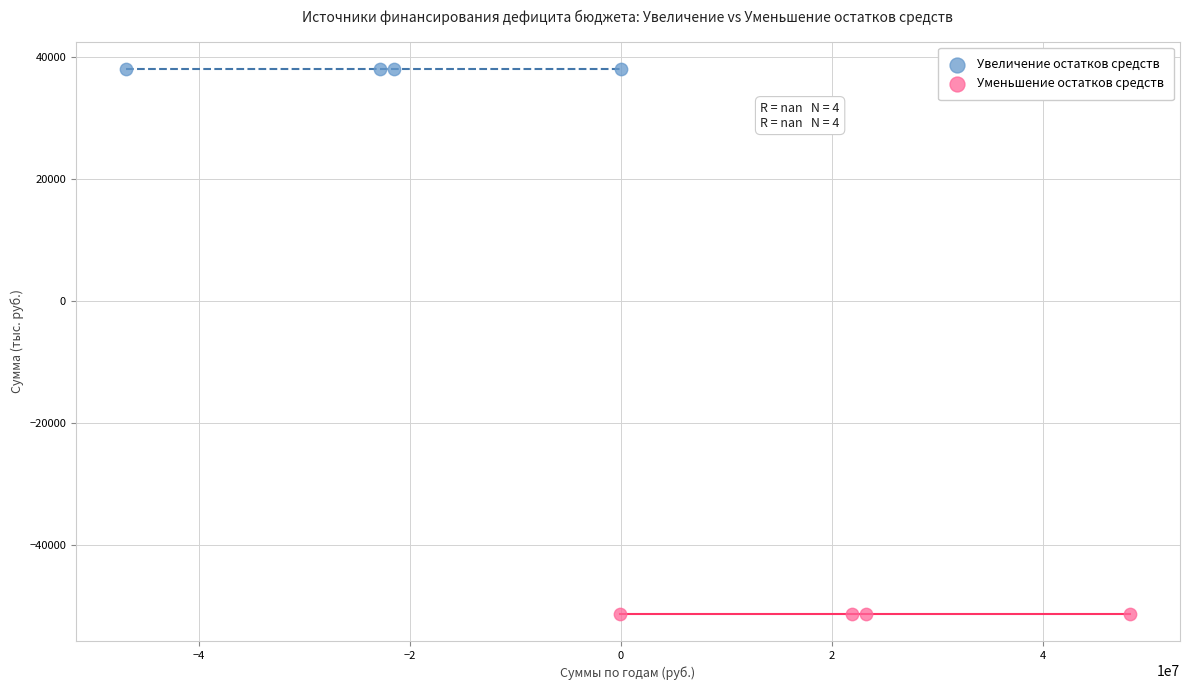

Which series reaches the minimum Y coordinate?

Уменьшение остатков средств